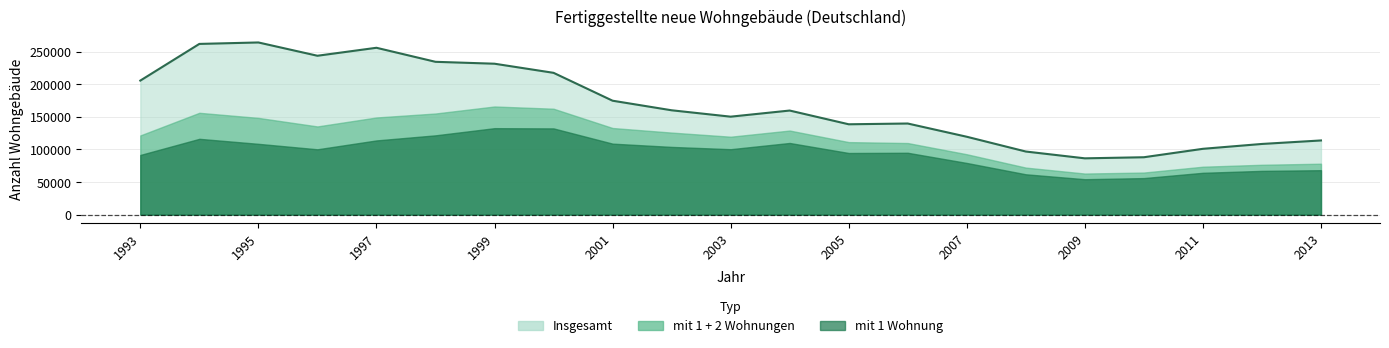

What is the value of the mit 3 oder mehr Wohnungen point at the 14th from the left?

28838